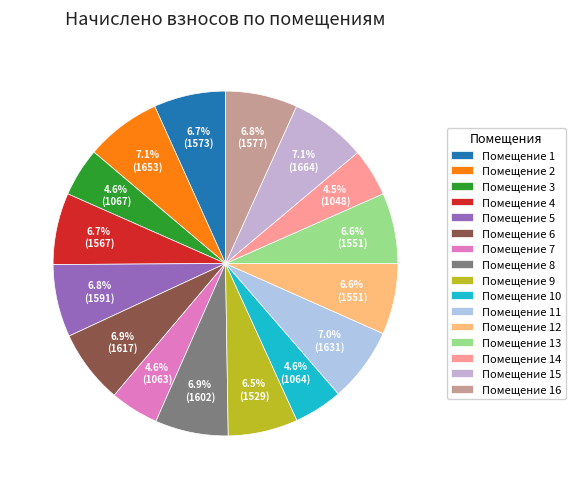

Which slice is the largest?

15